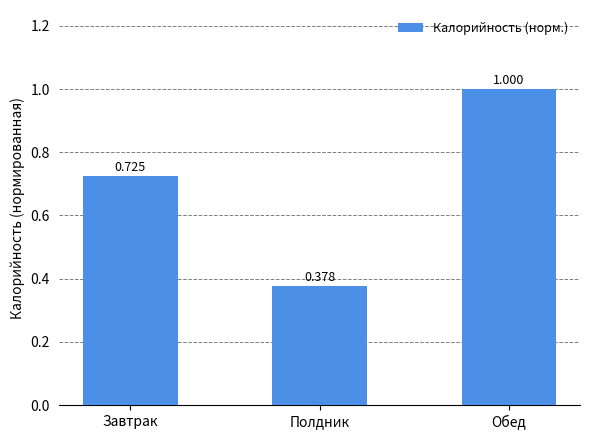

What position from the left is Завтрак?

1